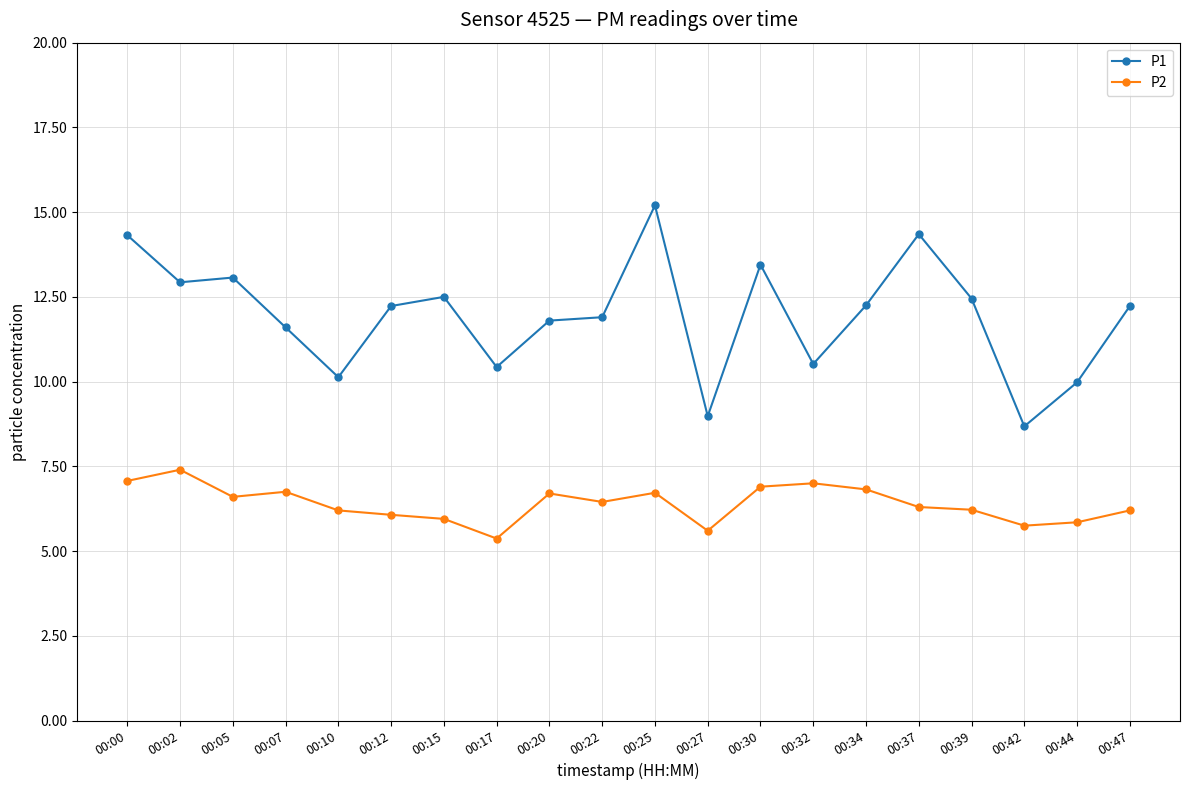

What is the minimum value shown in the chart?

5.4